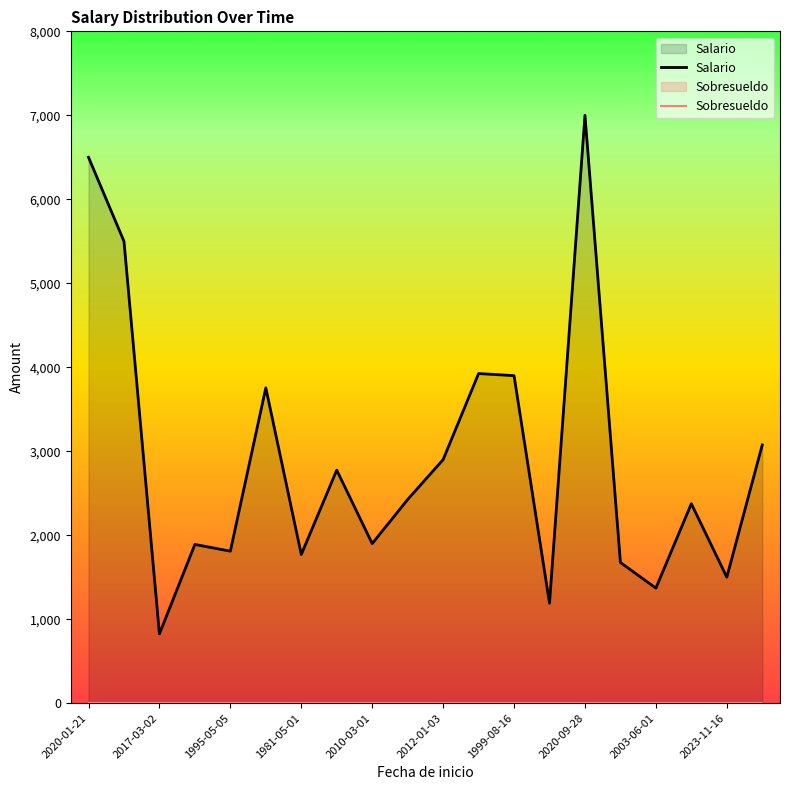

The chart shows a value of 3755 at 2010-07-01. True or false?

True